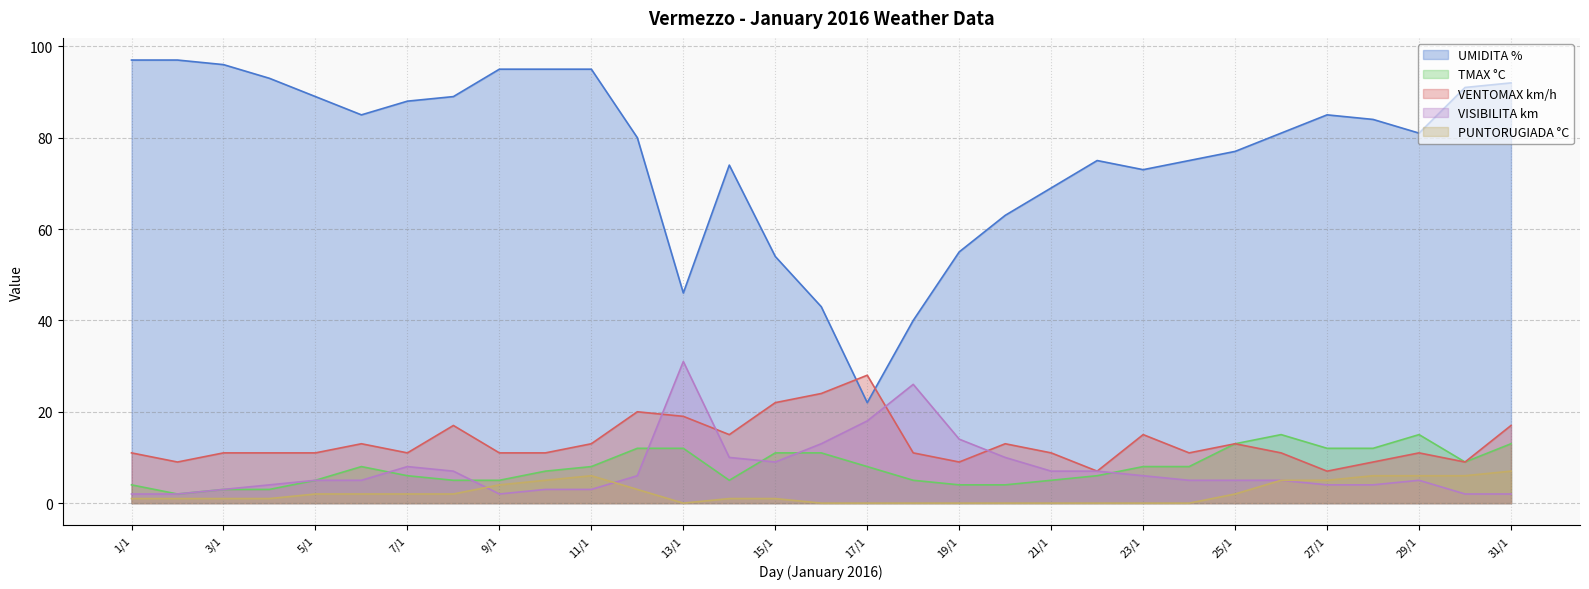

At which category does PUNTORUGIADA °C reach its first local valley?

13/1